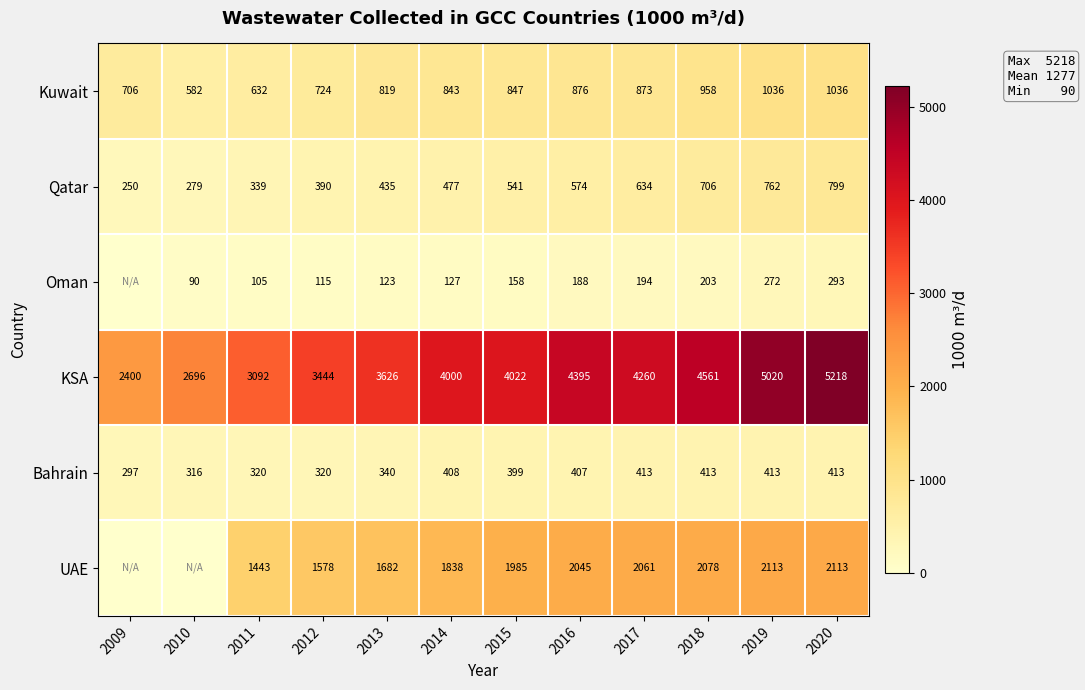

Which category has the lowest value in the Qatar series?

2009